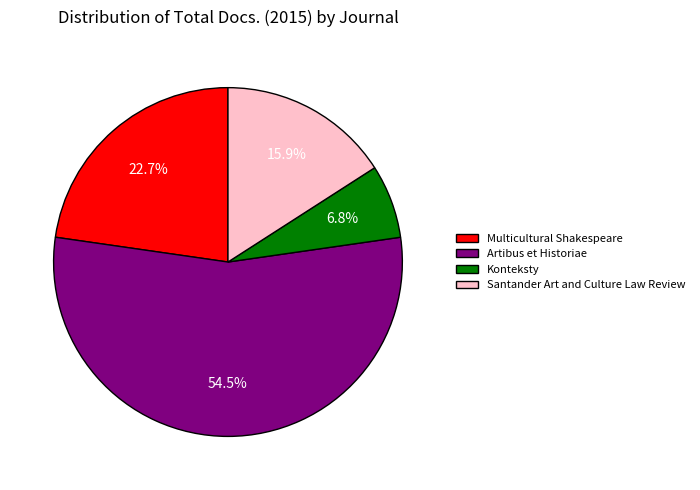

Is there a majority slice in this chart?

Yes